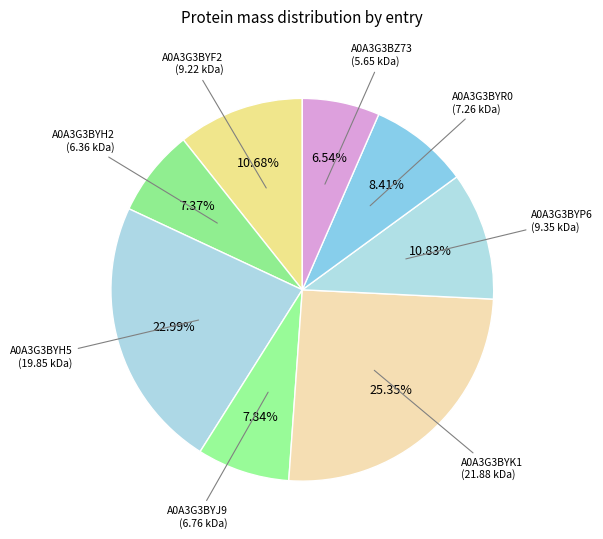

What is the largest slice in the pie chart?

A0A3G3BYK1